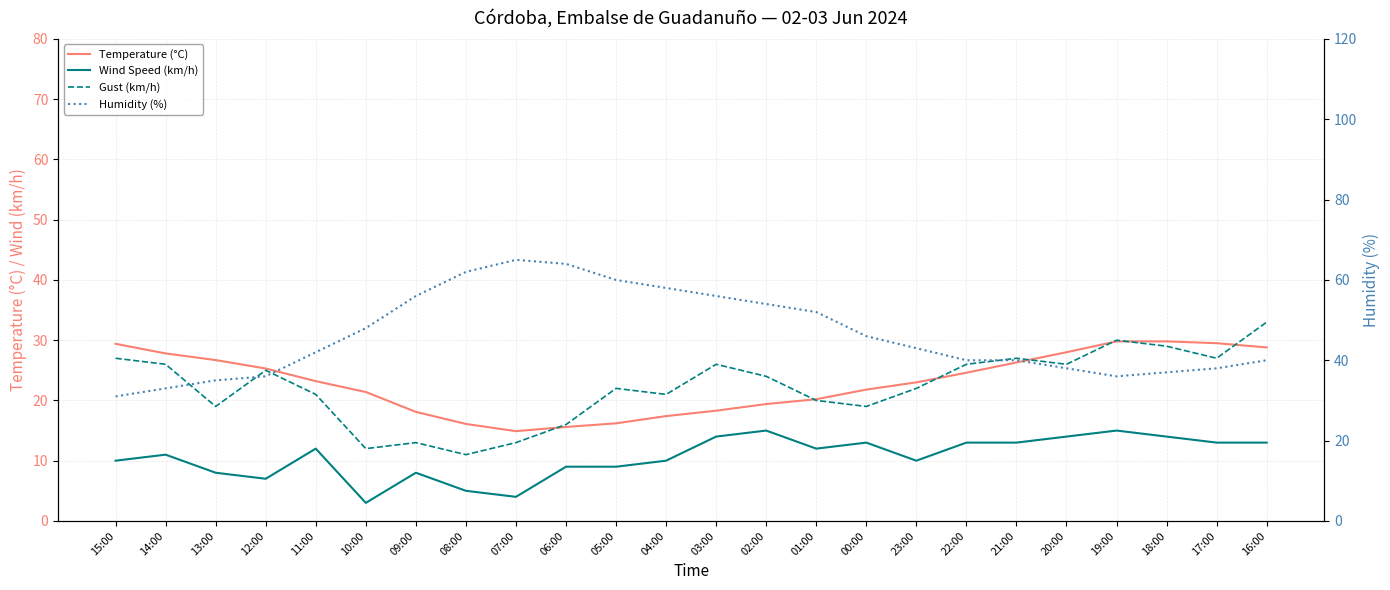

The Temperature (°C) series shows 18.1 at 09:00. True or false?

True